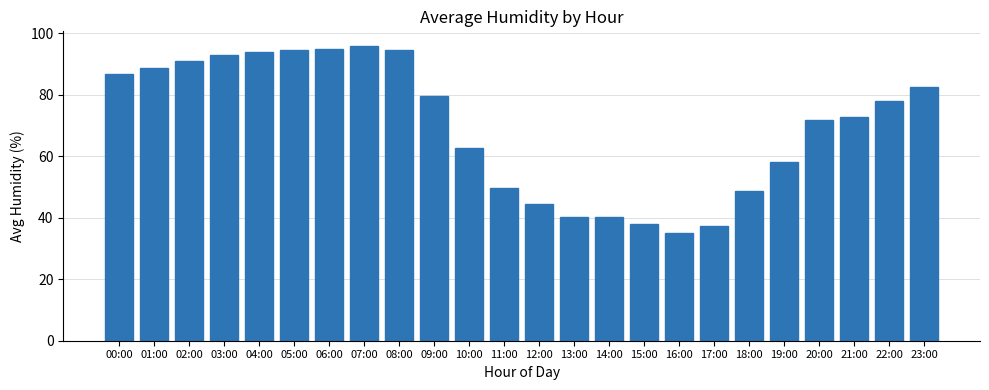

Which label corresponds to the smallest value in the chart?

16:00